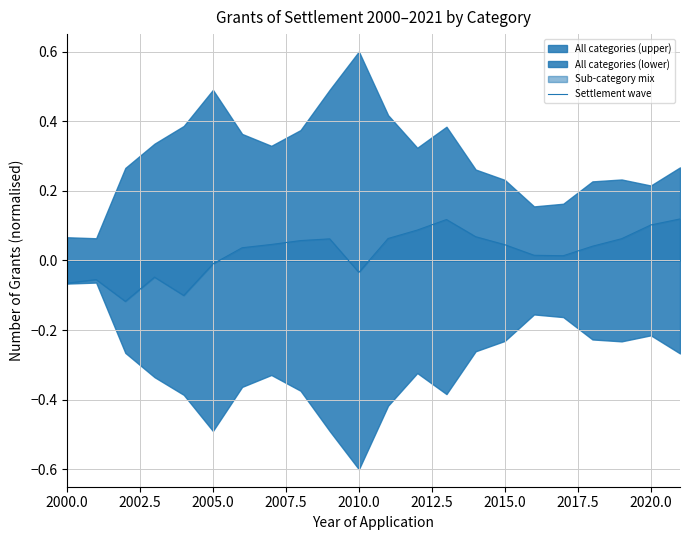

The value at 13 is 0.1. True or false?

False